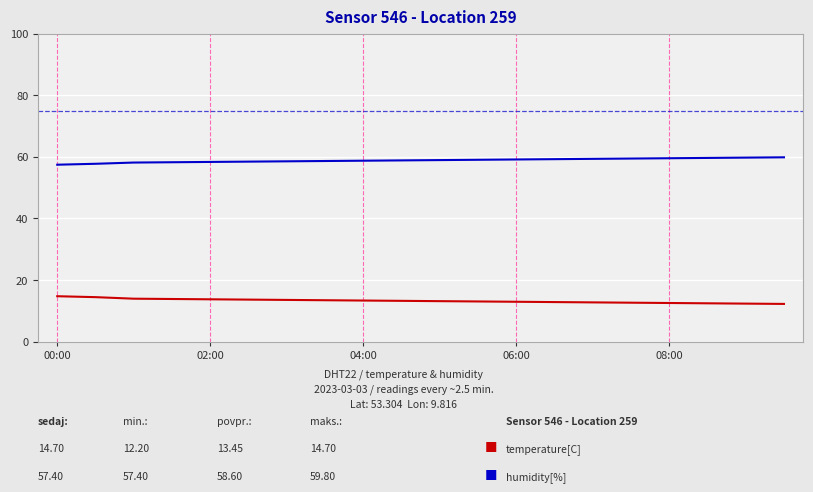

What is the greatest value displayed?

59.8